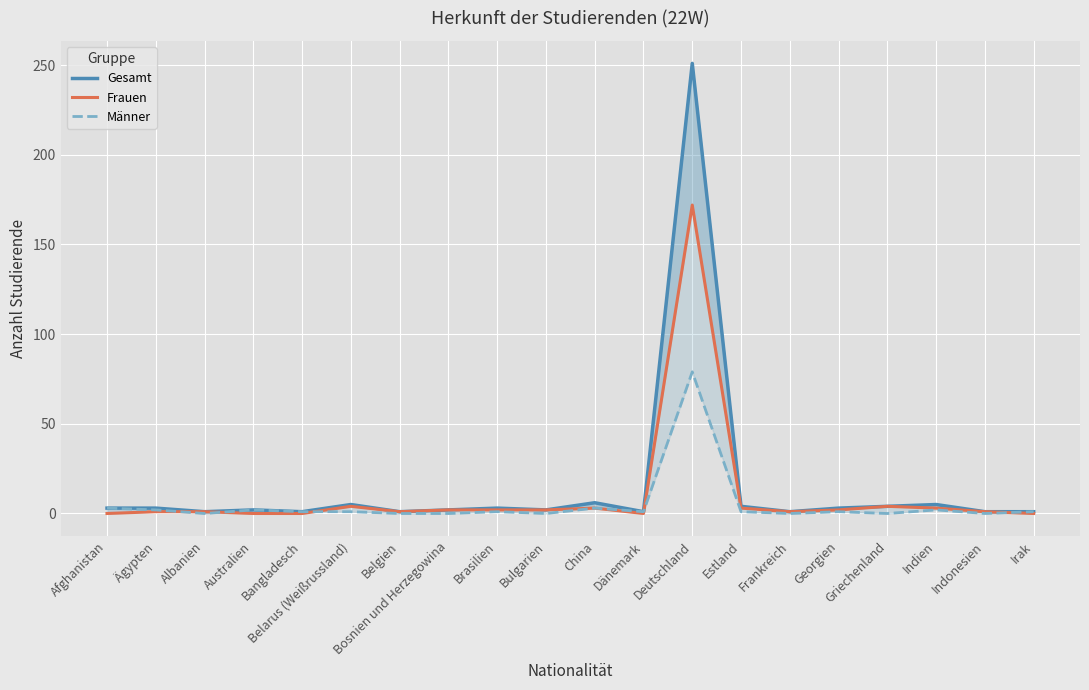

What are all the series names shown in the legend?

Gesamt, Frauen, Männer